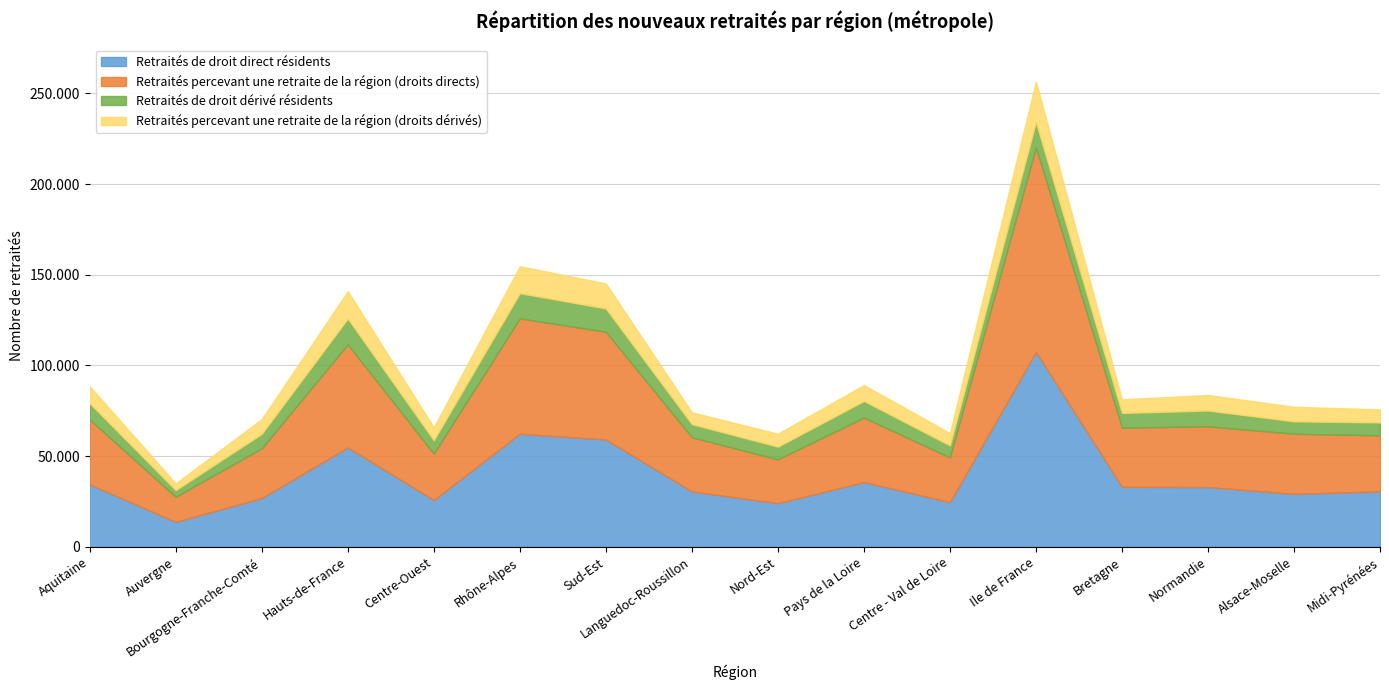

Between Bourgogne-Franche-Comté and Languedoc-Roussillon, which is larger?

Languedoc-Roussillon